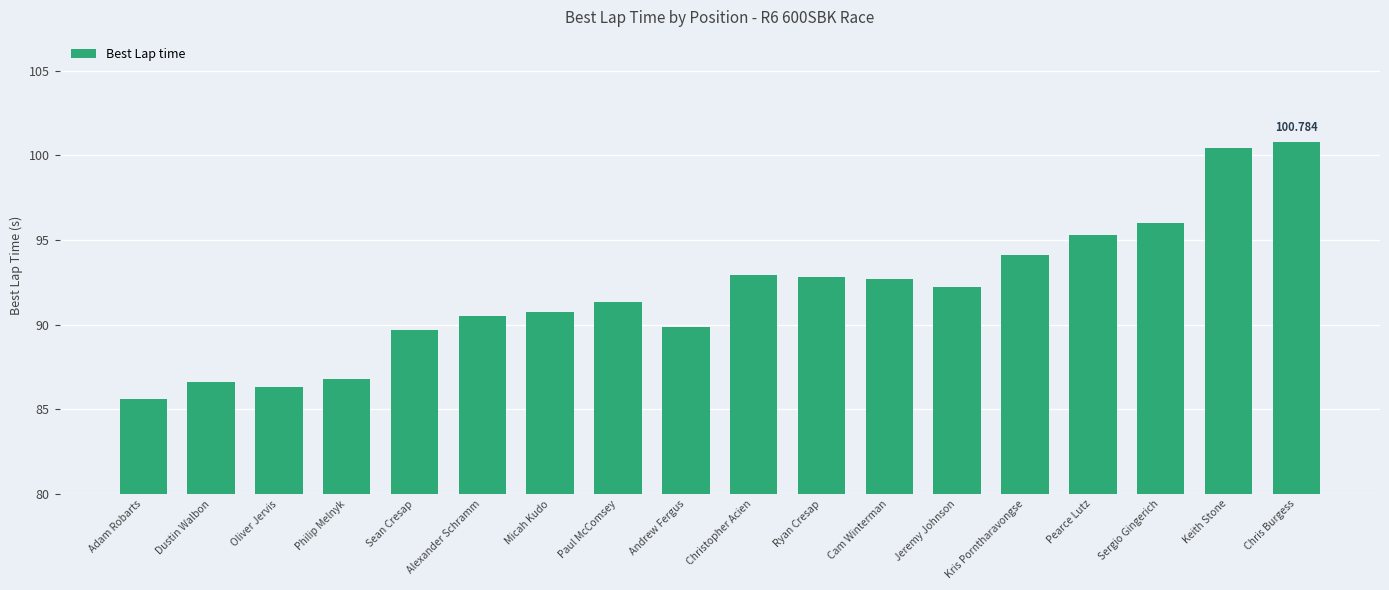

At which label does the data first exceed 92?

Christopher Acien